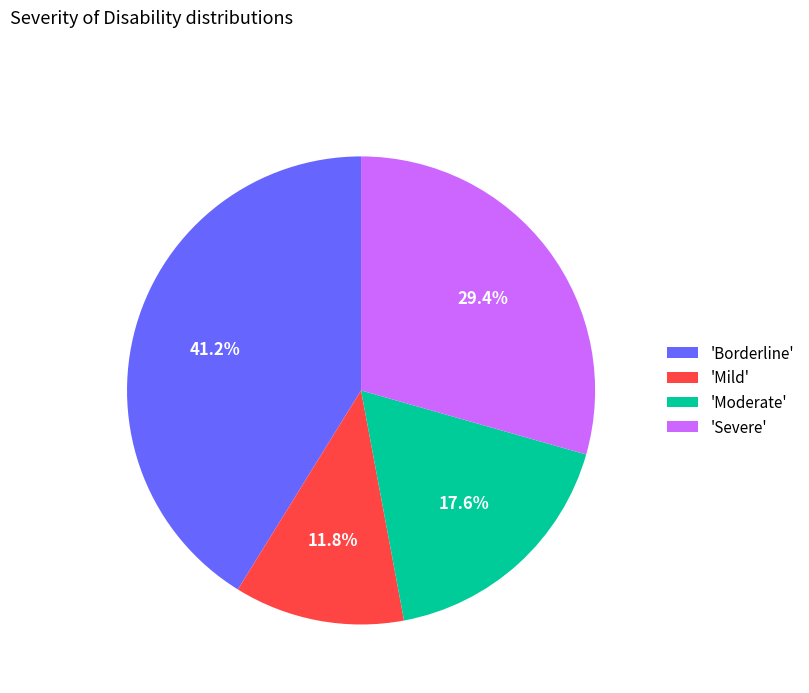

What is the ratio of the value at 'Borderline' to the value at 'Moderate'?

2.3